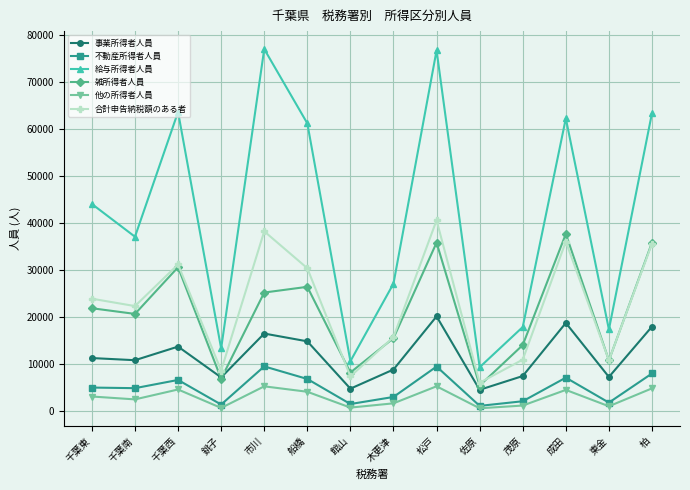

Count the number of categories in the chart.

14